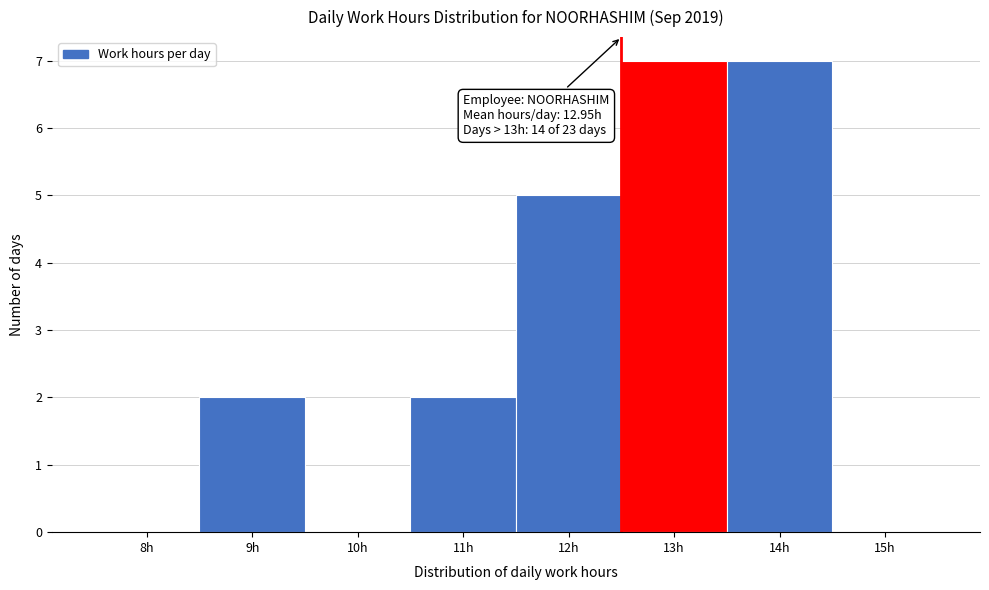

Reading left to right, what are all the values shown in this chart?

8h=0	9h=2	10h=0	11h=2	12h=5	13h=7	14h=7	15h=0